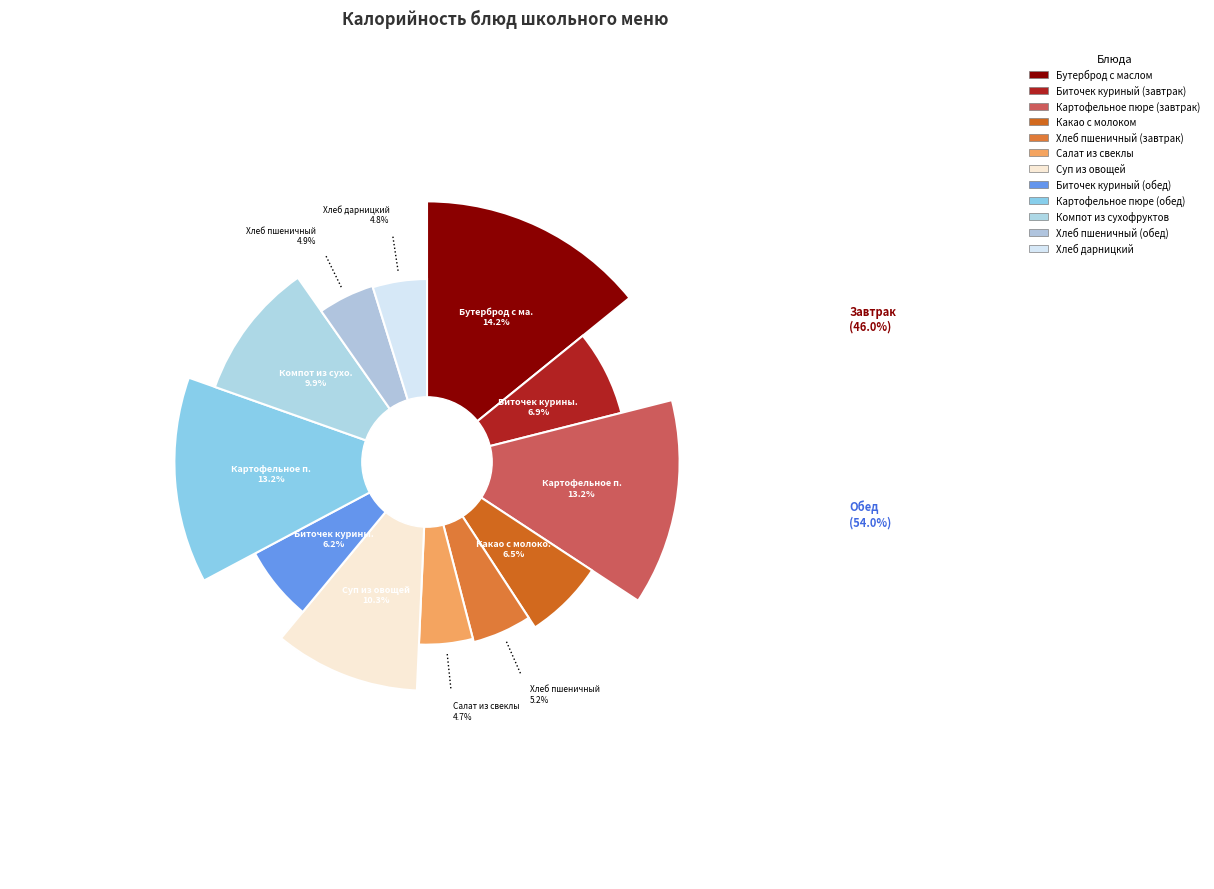

Does Суп из овощей account for over 50% of the chart?

No